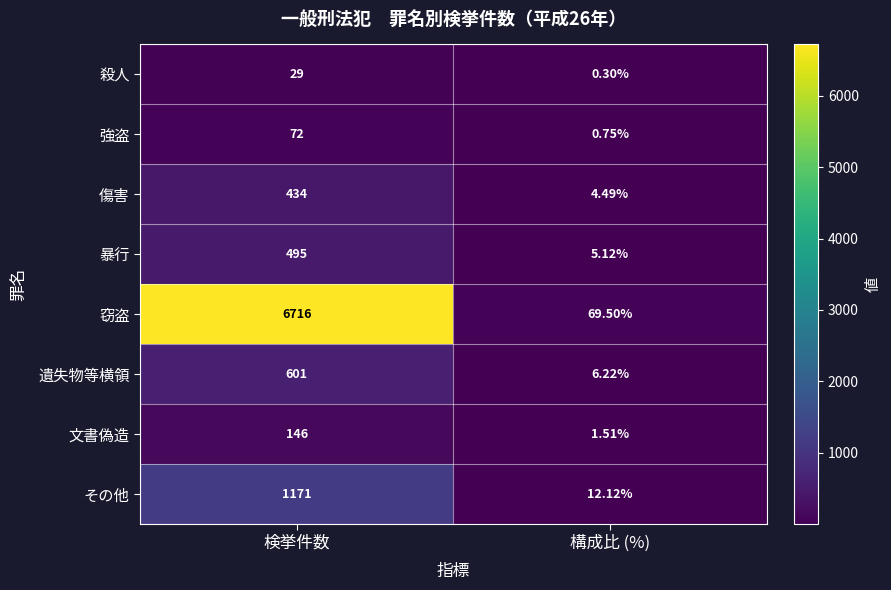

At which label does 窃盗 reach its peak?

検挙件数